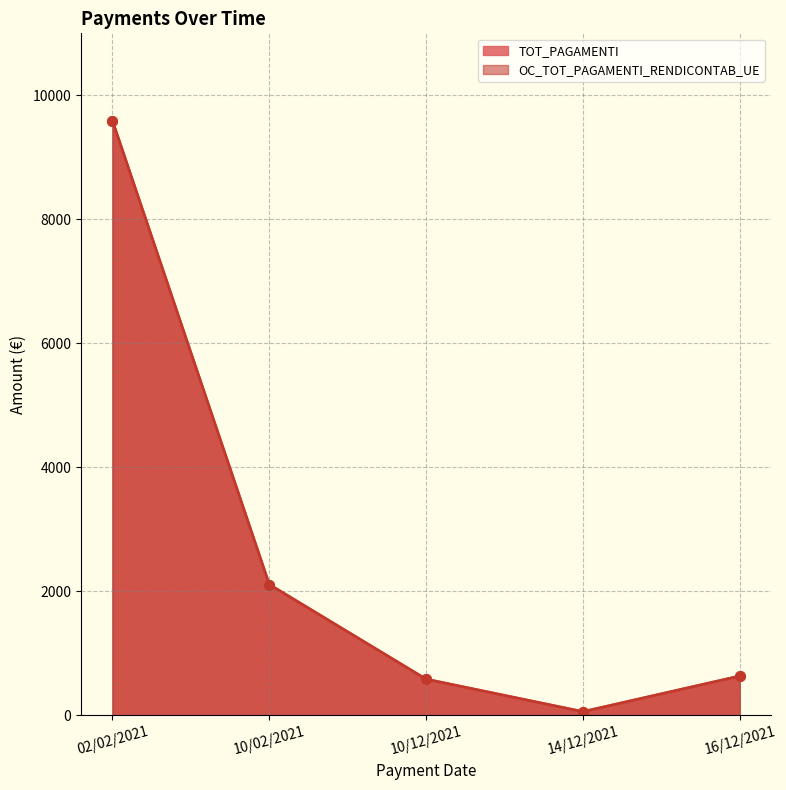

How many lines are shown in the chart?

2